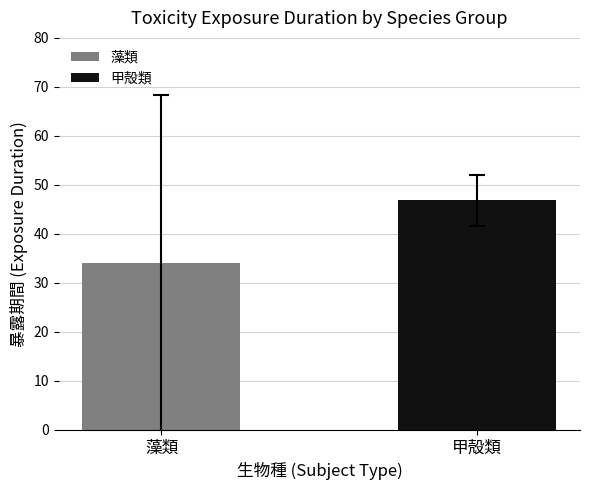

Approximately how many times larger is the value at 藻類 compared to 甲殻類?

0.7